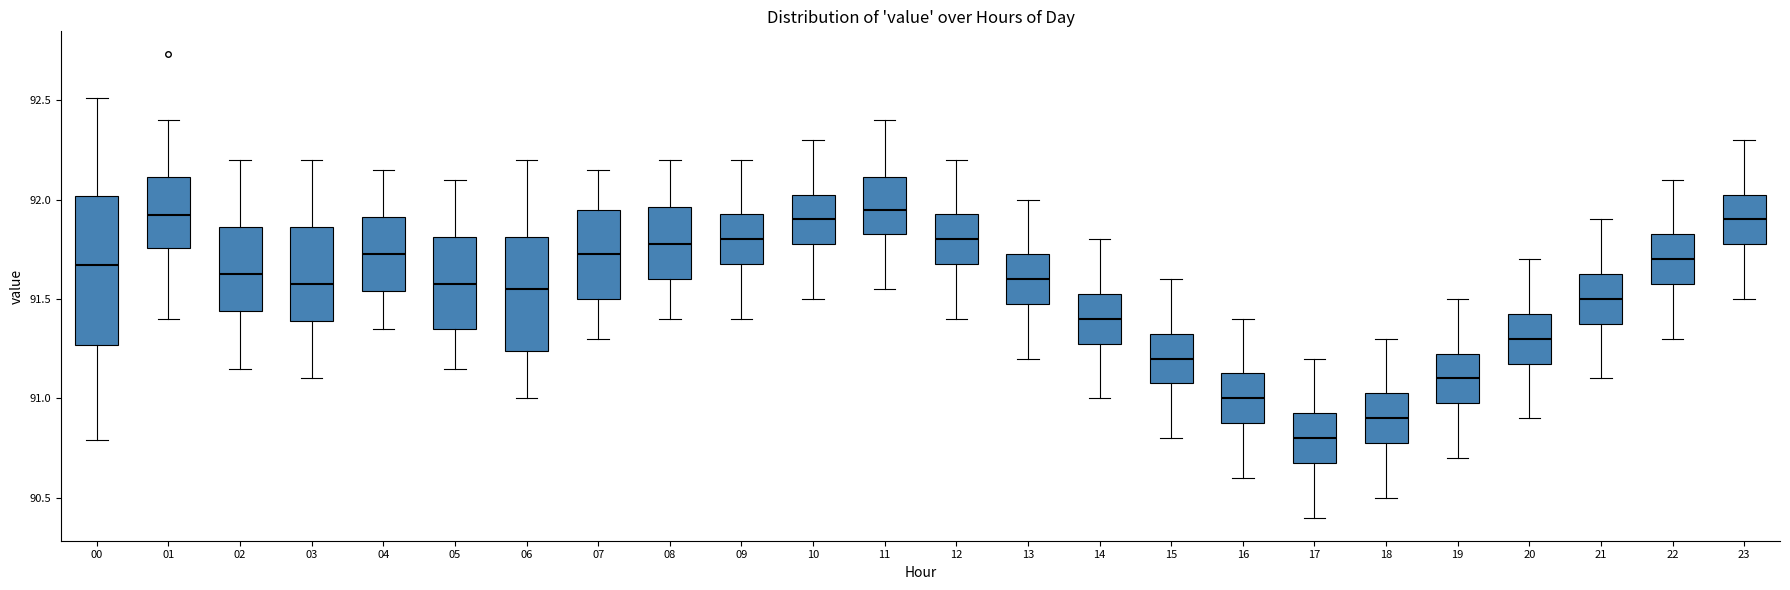

Reading left to right, transcribe this box plot: for each box, give where its median line is, the range the box spans, and where its two whiskers end, as read against the y-axis. The values are not printed on the chart, so give them approximately, as read against the axis.

00: median 91.65, box 91.25 to 92.00, whiskers 90.80 to 92.50
01: median 91.90, box 91.75 to 92.10, whiskers 91.40 to 92.40
02: median 91.65, box 91.45 to 91.85, whiskers 91.15 to 92.20
03: median 91.60, box 91.40 to 91.85, whiskers 91.10 to 92.20
04: median 91.75, box 91.55 to 91.90, whiskers 91.35 to 92.15
05: median 91.60, box 91.35 to 91.80, whiskers 91.15 to 92.10
06: median 91.55, box 91.25 to 91.80, whiskers 91.00 to 92.20
07: median 91.75, box 91.50 to 91.95, whiskers 91.30 to 92.15
08: median 91.80, box 91.60 to 91.95, whiskers 91.40 to 92.20
09: median 91.80, box 91.70 to 91.95, whiskers 91.40 to 92.20
10: median 91.90, box 91.80 to 92.05, whiskers 91.50 to 92.30
11: median 91.95, box 91.85 to 92.10, whiskers 91.55 to 92.40
12: median 91.80, box 91.70 to 91.95, whiskers 91.40 to 92.20
13: median 91.60, box 91.50 to 91.75, whiskers 91.20 to 92.00
14: median 91.40, box 91.30 to 91.55, whiskers 91.00 to 91.80
15: median 91.20, box 91.10 to 91.35, whiskers 90.80 to 91.60
16: median 91.00, box 90.90 to 91.15, whiskers 90.60 to 91.40
17: median 90.80, box 90.70 to 90.95, whiskers 90.40 to 91.20
18: median 90.90, box 90.80 to 91.05, whiskers 90.50 to 91.30
19: median 91.10, box 91.00 to 91.25, whiskers 90.70 to 91.50
20: median 91.30, box 91.20 to 91.45, whiskers 90.90 to 91.70
21: median 91.50, box 91.40 to 91.65, whiskers 91.10 to 91.90
22: median 91.70, box 91.60 to 91.85, whiskers 91.30 to 92.10
23: median 91.90, box 91.80 to 92.05, whiskers 91.50 to 92.30